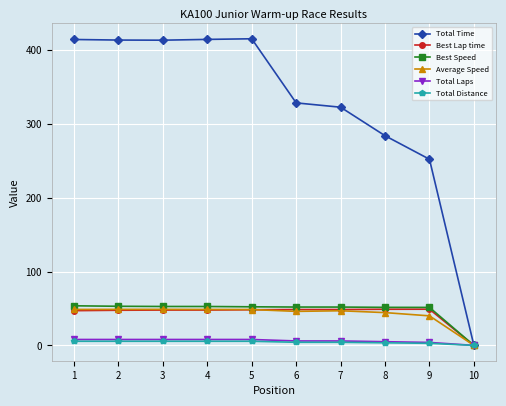

What is the highest value of the Total Time series?

415.1